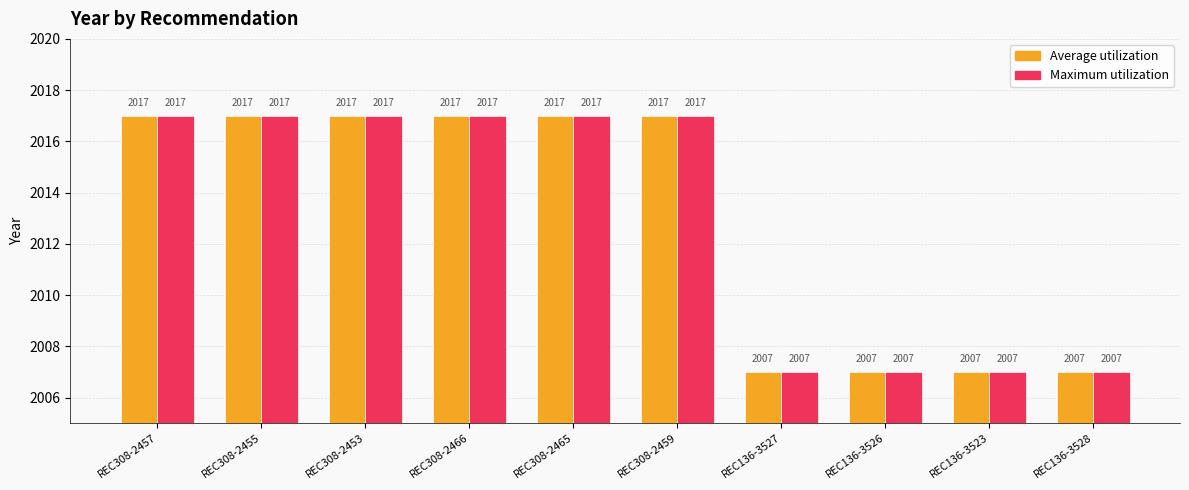

Does the chart contain stacked bars?

No